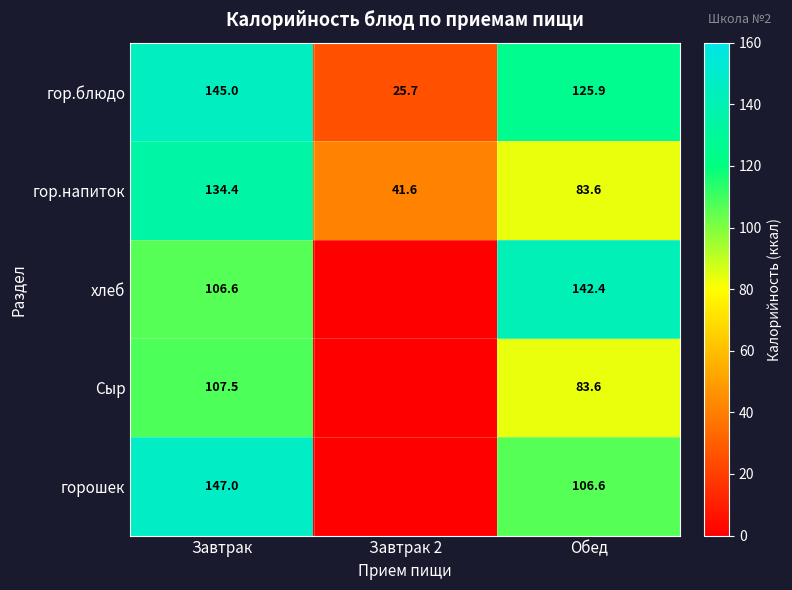

Which label corresponds to the largest value in the chart?

Завтрак